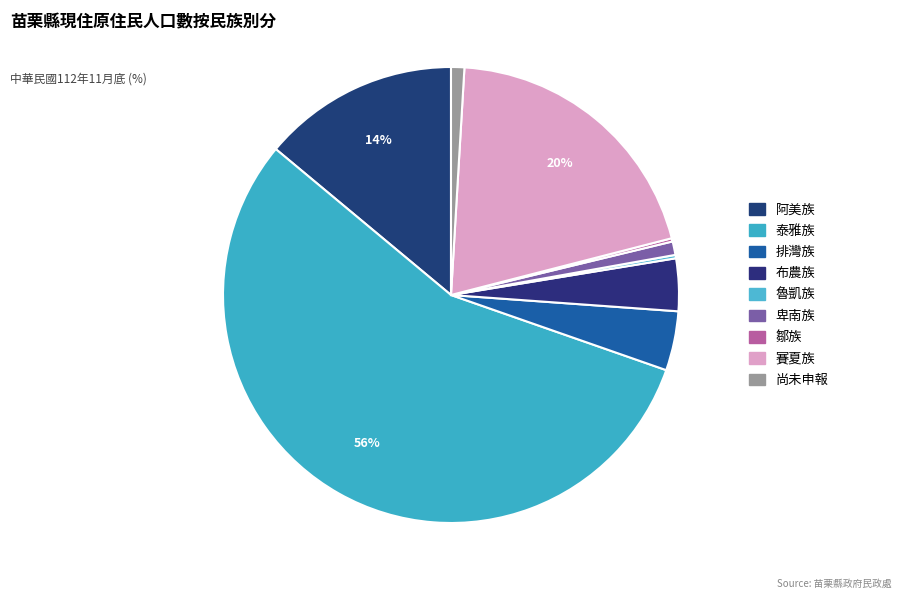

True or false: 排灣族 accounts for 1% of the total.

False